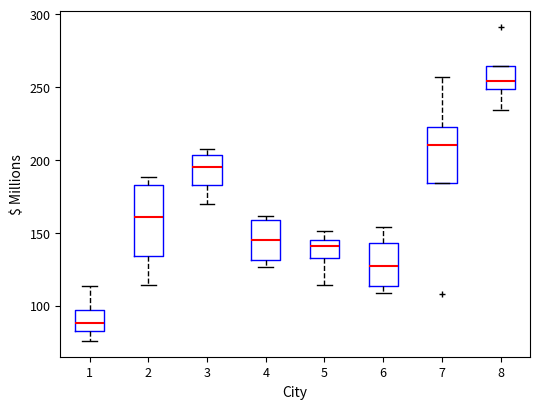

Where does the upper whisker of the box at x = 5 end on the y-axis? The values are not printed on the chart, so give them approximately, as read against the axis.

150